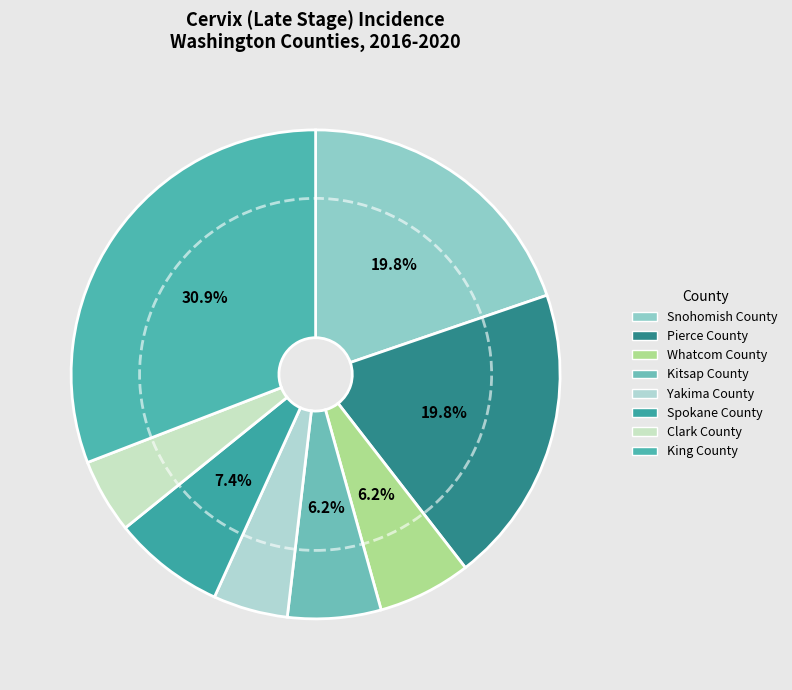

How many segments does this pie chart have?

8